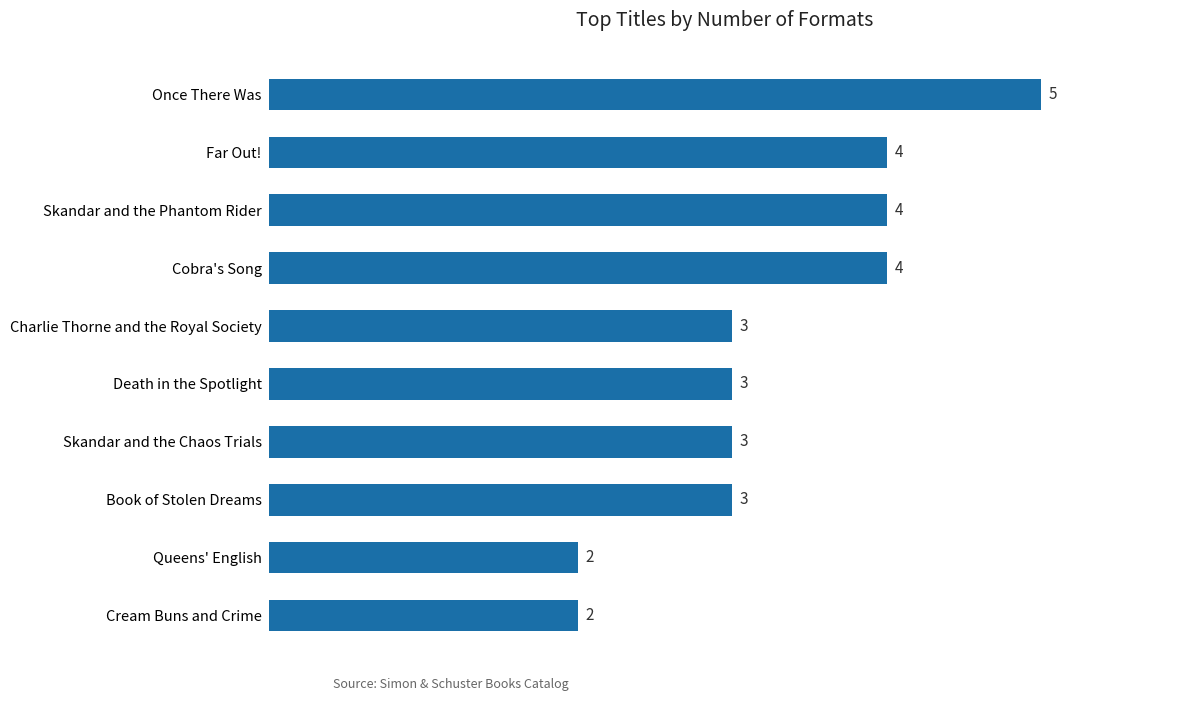

What is the greatest value displayed?

5